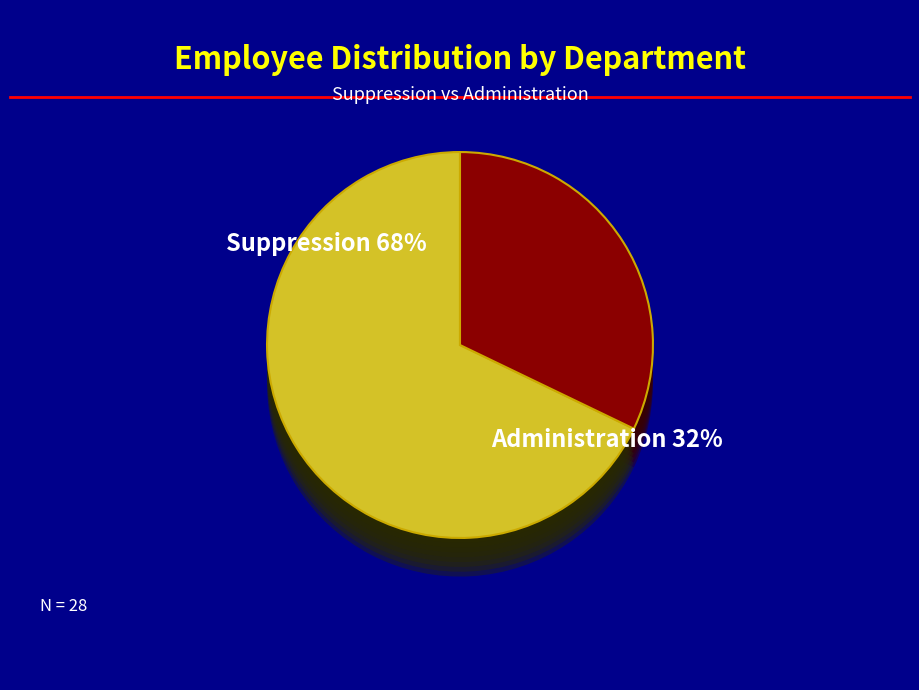

What is the smallest slice in the pie chart?

Administration